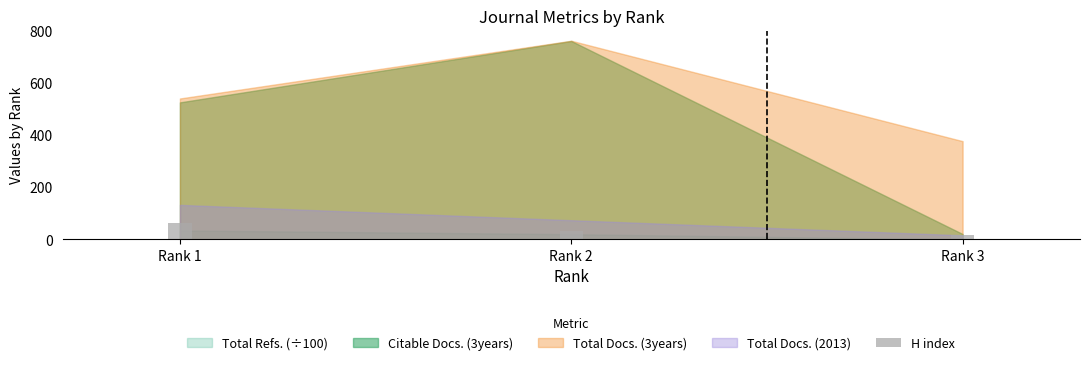

What is the value of the 1st bar from the left?

65